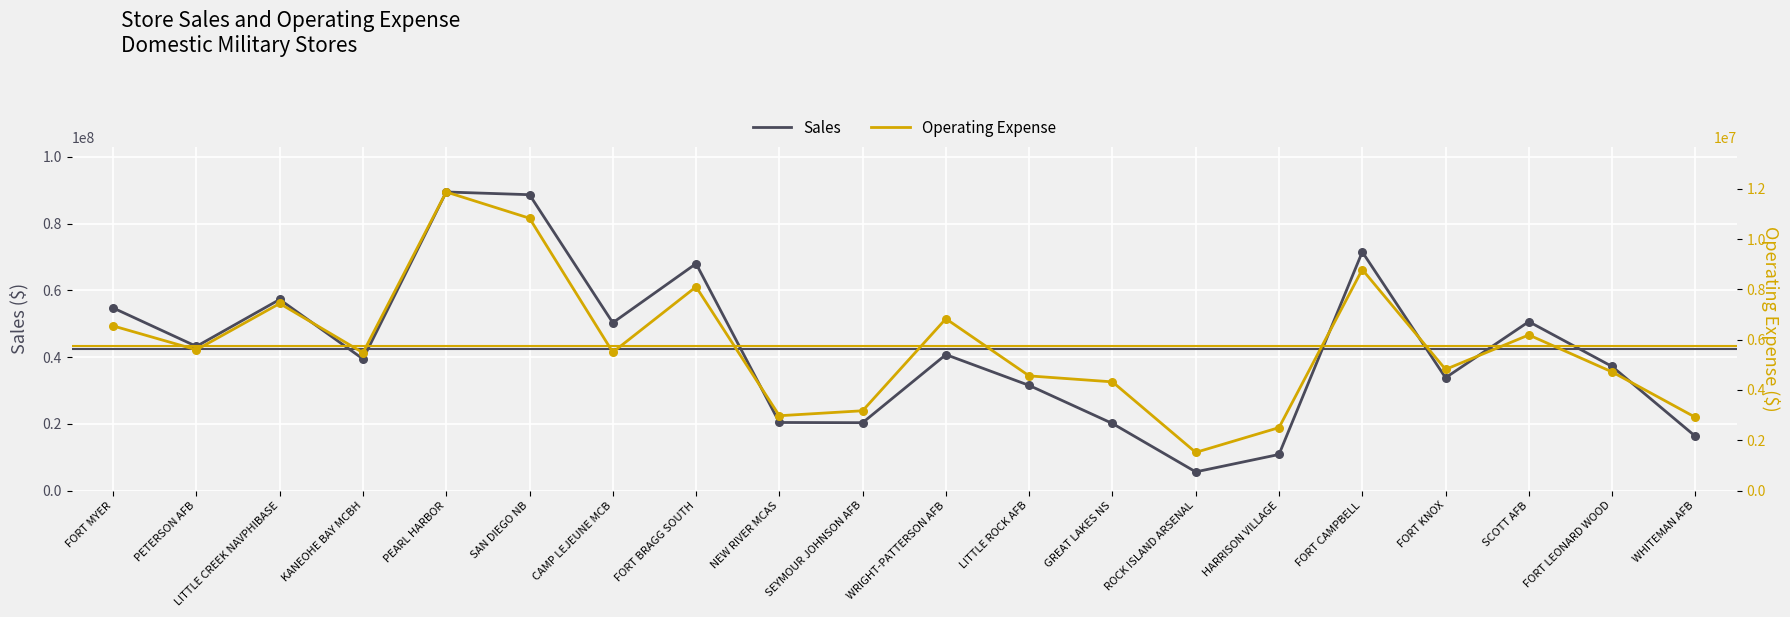

Which series reaches the maximum Y coordinate?

Sales